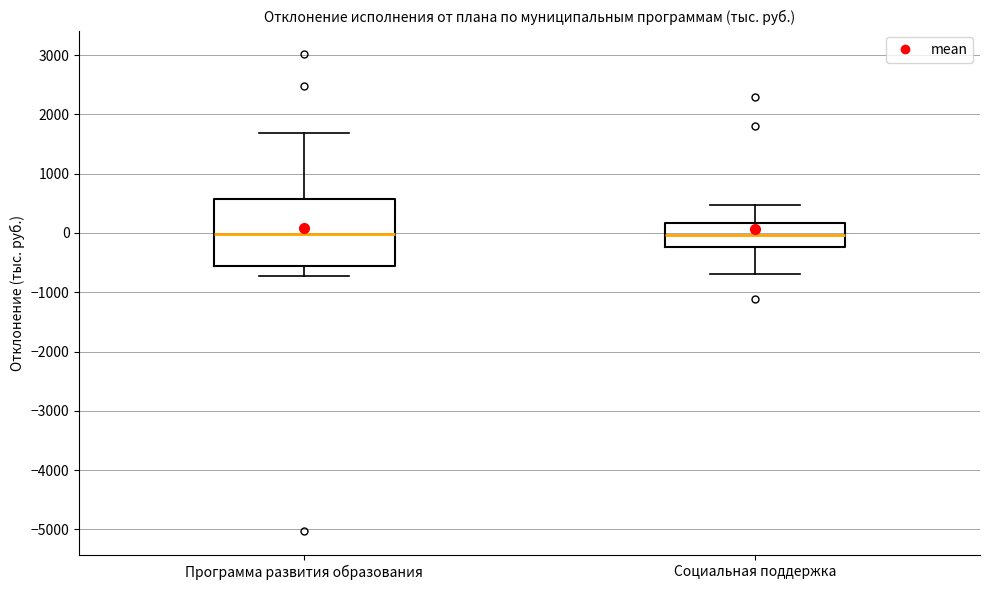

Which box is the tallest, from its lower edge to its upper edge?

Программа развития образования